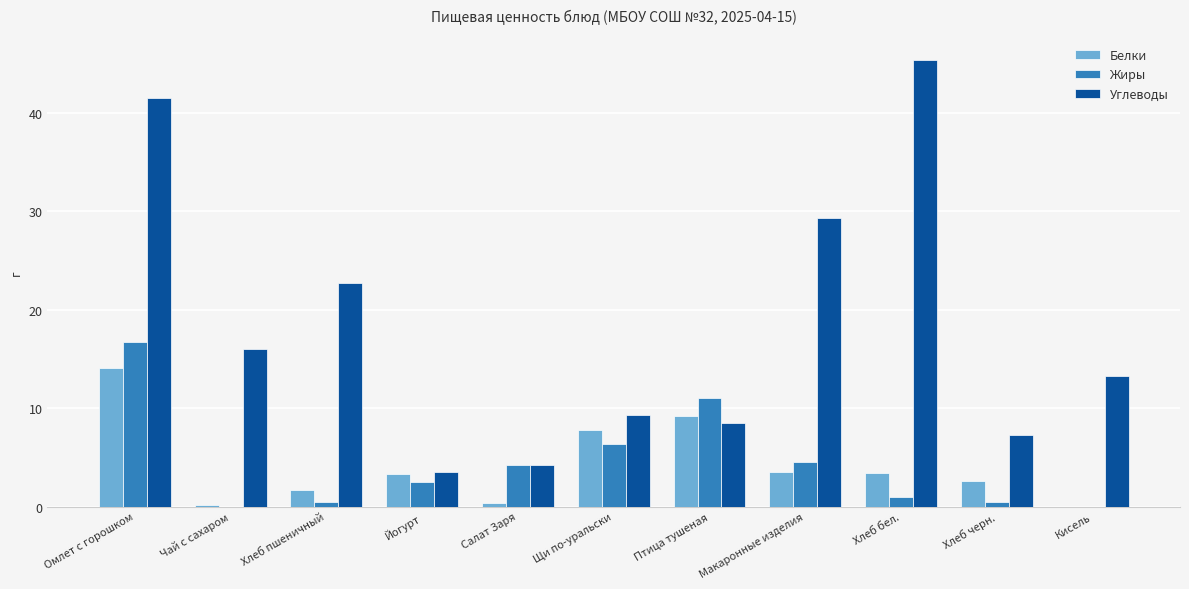

How many distinct data groups are displayed?

3